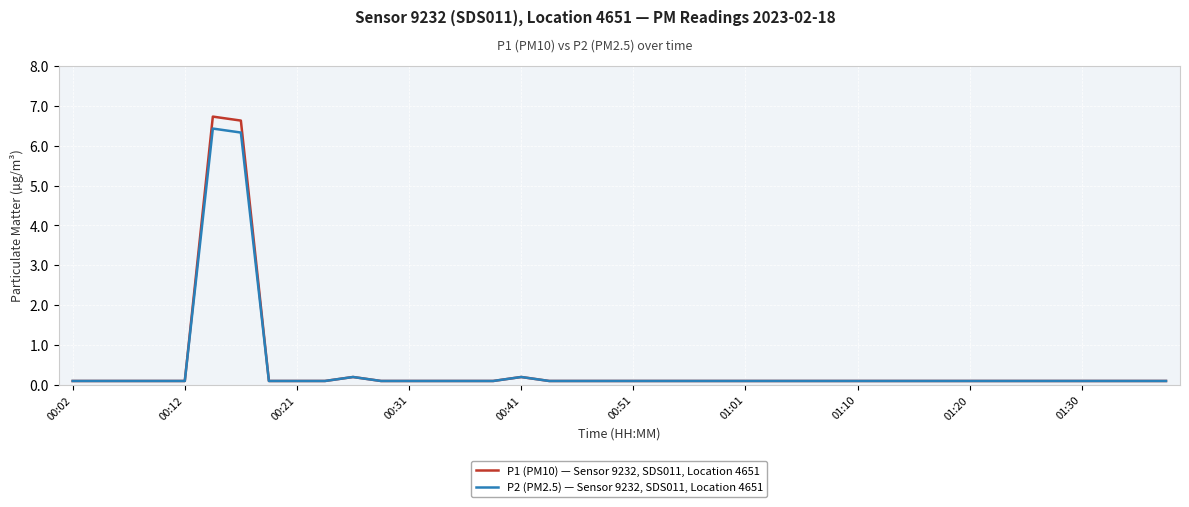

Rank the series by their average value, from lowest to highest.

P2 (PM2.5) — Sensor 9232, SDS011, Location 4651, P1 (PM10) — Sensor 9232, SDS011, Location 4651